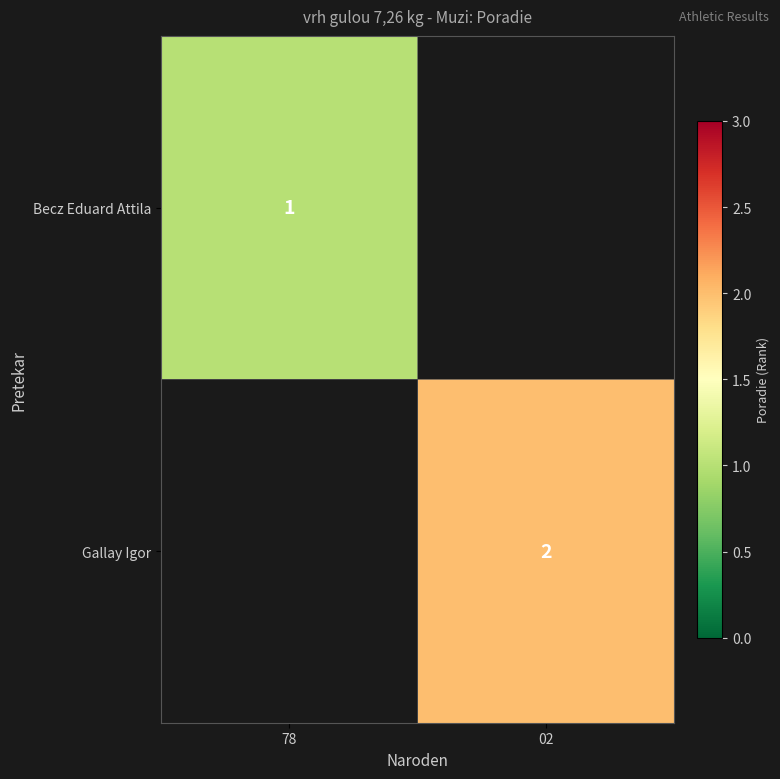

Which label corresponds to the largest value in the chart?

02